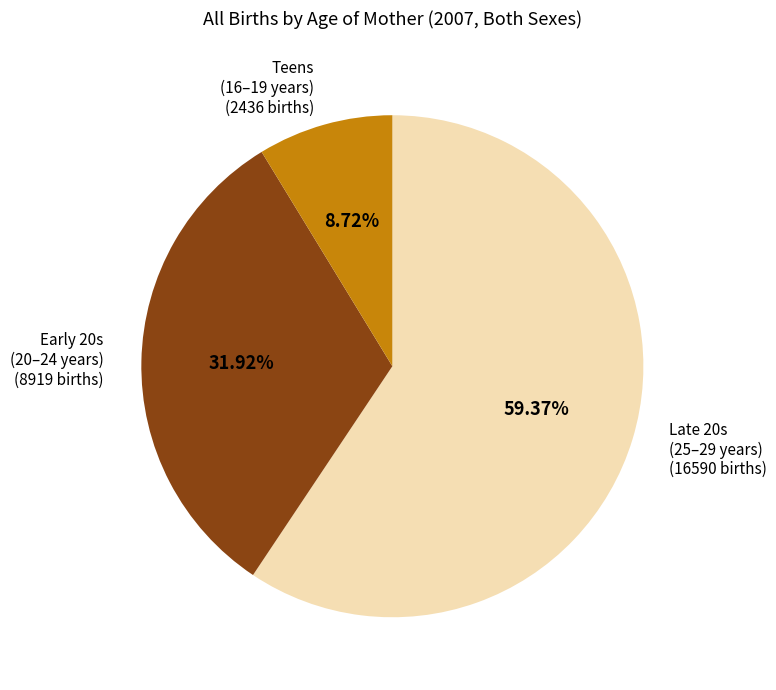

To the nearest percent, what is the average slice percentage?

33%